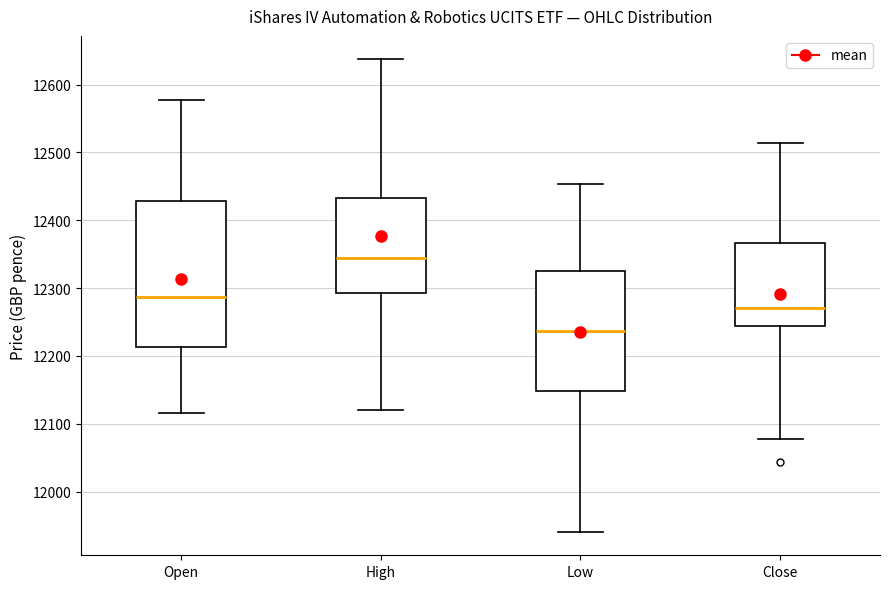

Comparing the boxes themselves (not the whiskers), which one is the tallest?

Open